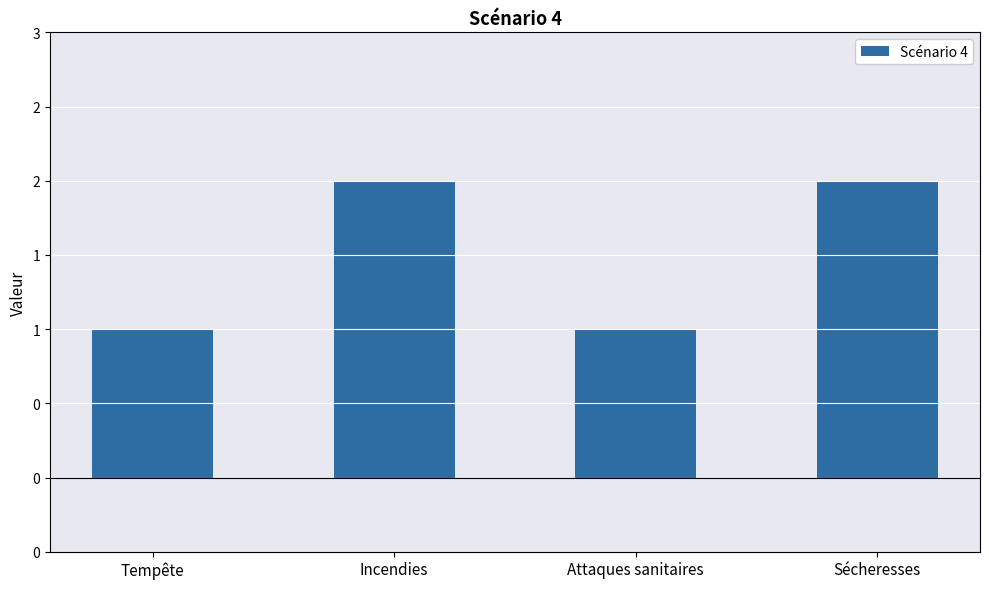

What is the difference between the maximum and second lowest values?

1